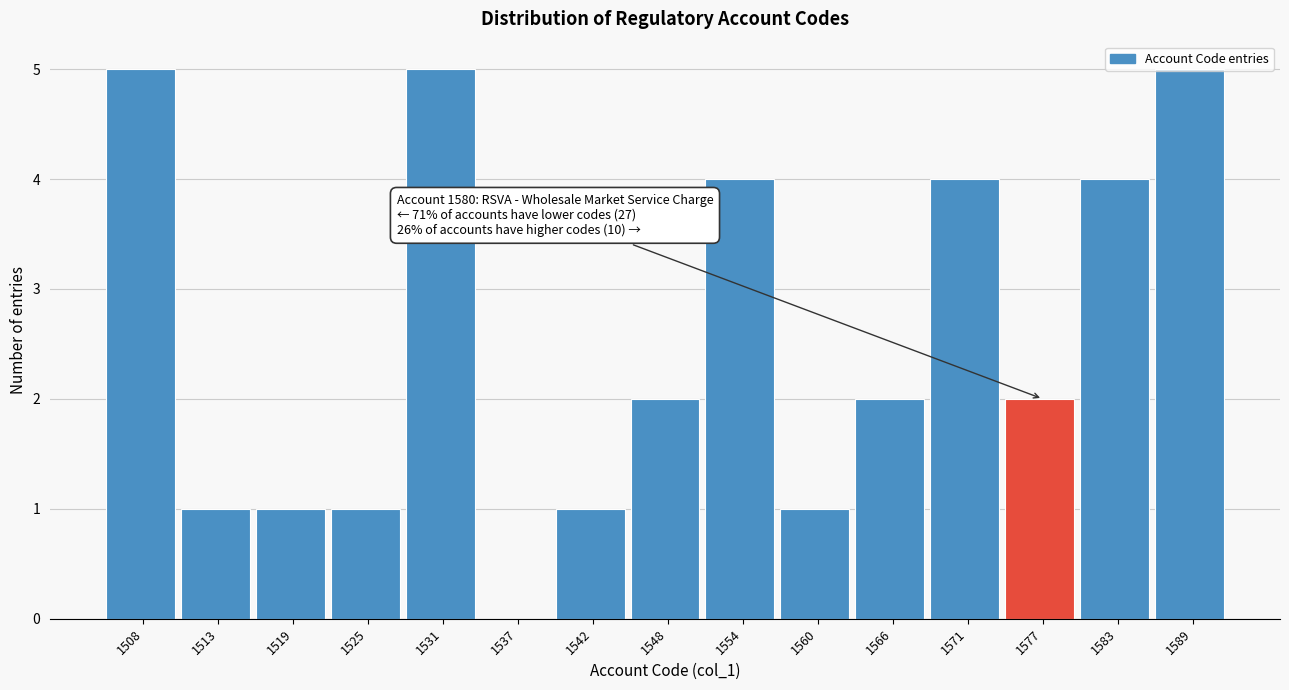

The chart shows a value of 5 at 1589. True or false?

True